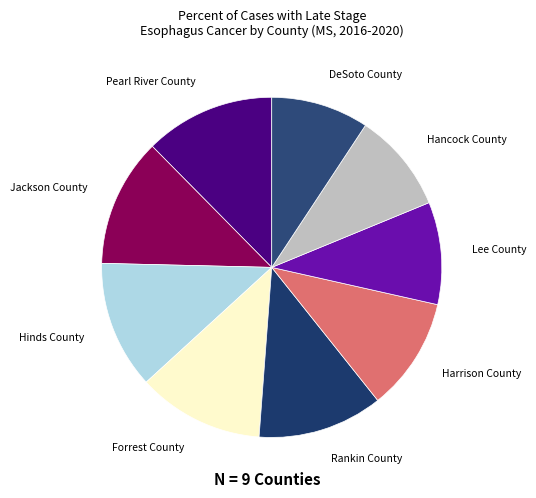

Count the number of slices in the pie.

9